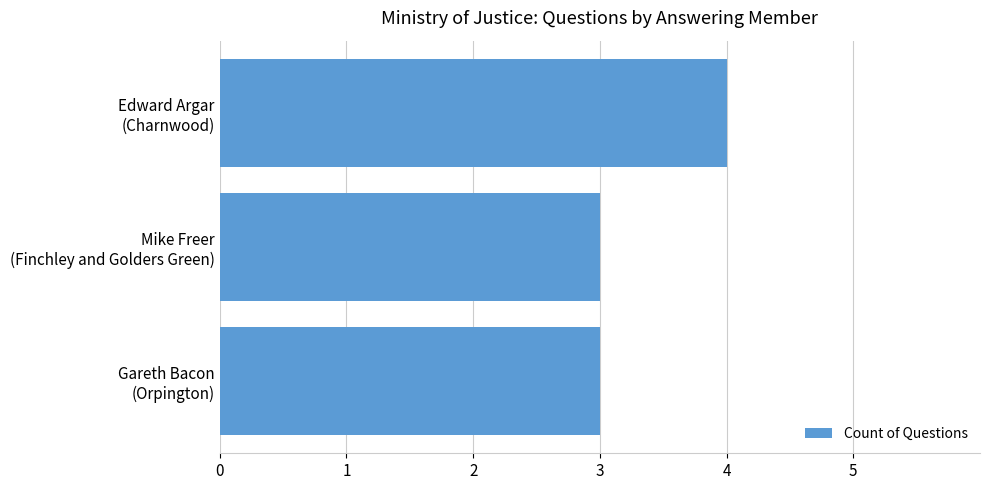

What is the minimum value shown in the chart?

3